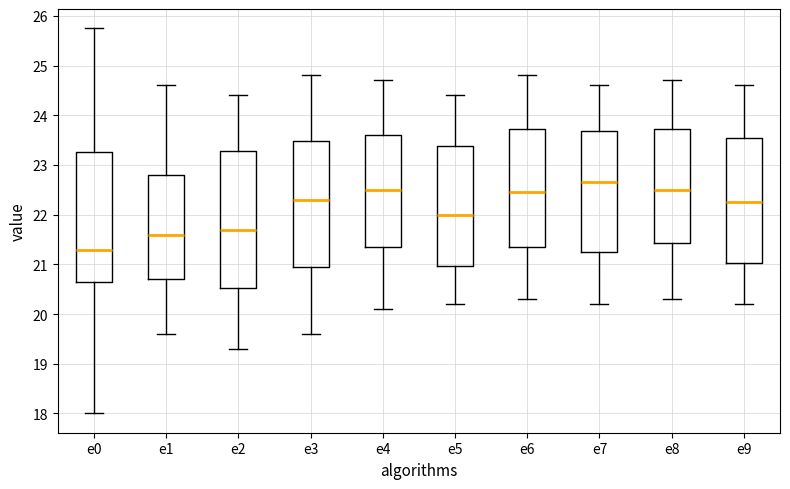

Comparing the boxes themselves (not the whiskers), which one is the tallest?

e2